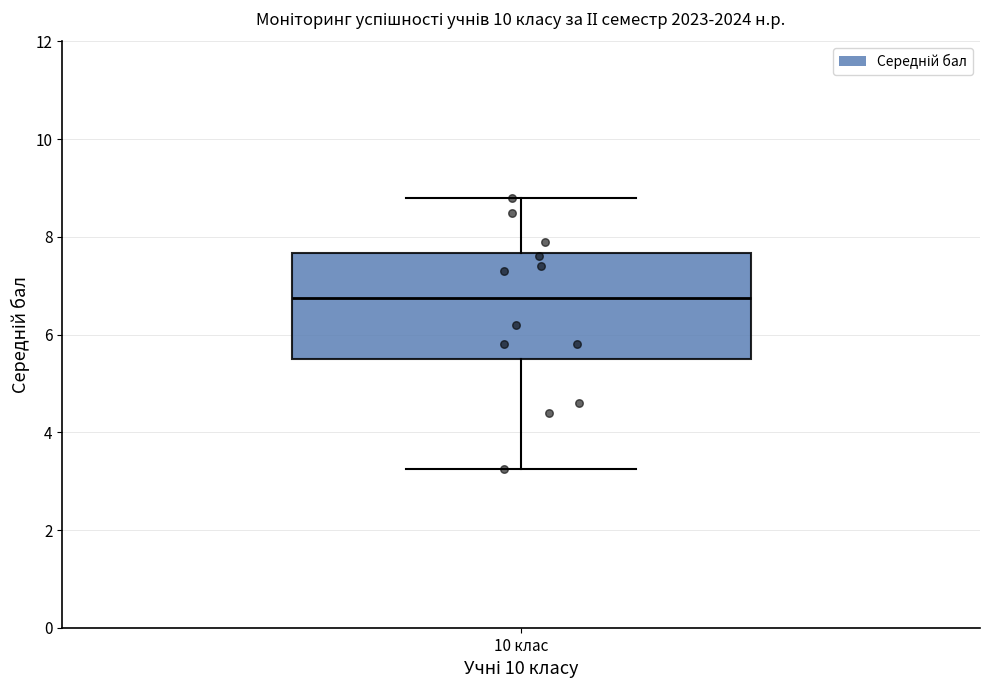

Transcribe this box plot: give where the median line is, the range the box spans, and where the two whiskers end, as read against the y-axis. The values are not printed on the chart, so give them approximately, as read against the axis.

median 6.8, box 5.6 to 7.6, whiskers 3.2 to 8.8